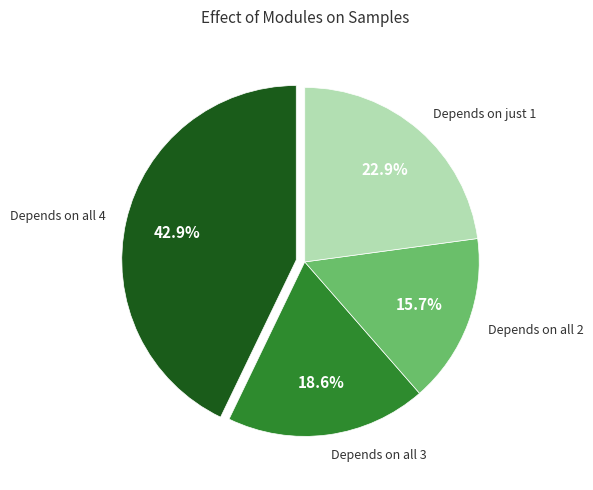

Which slice is the smallest?

Depends on all 2